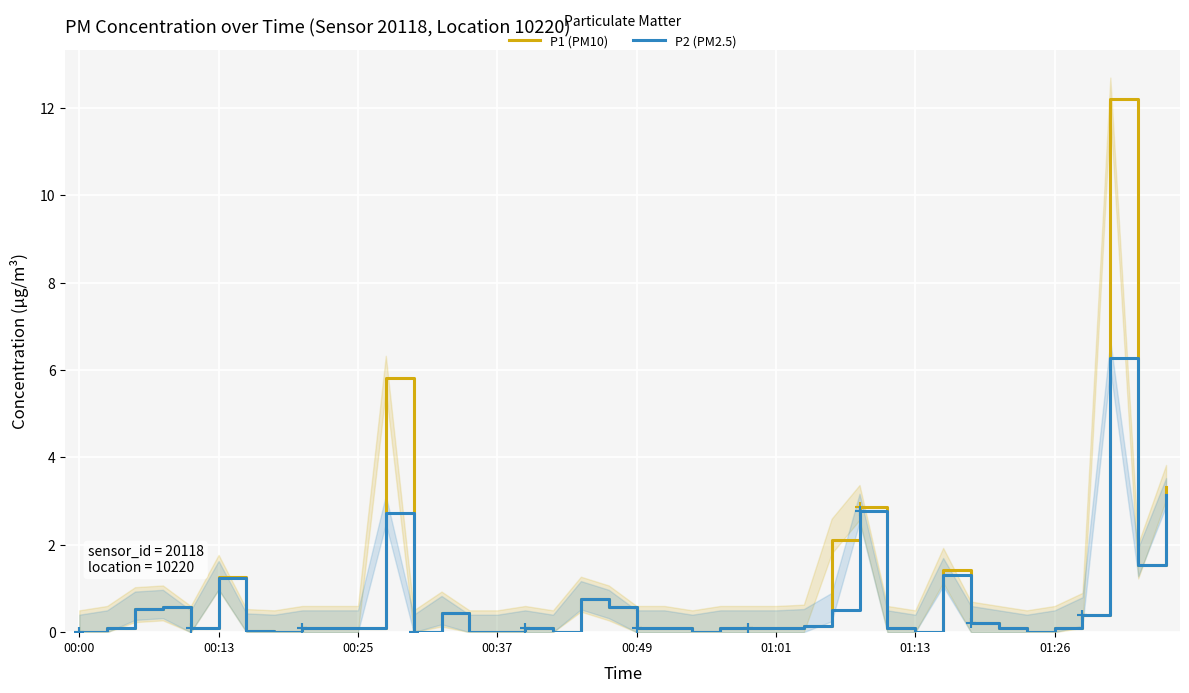

At which category does the chart reach its peak across all series?

37